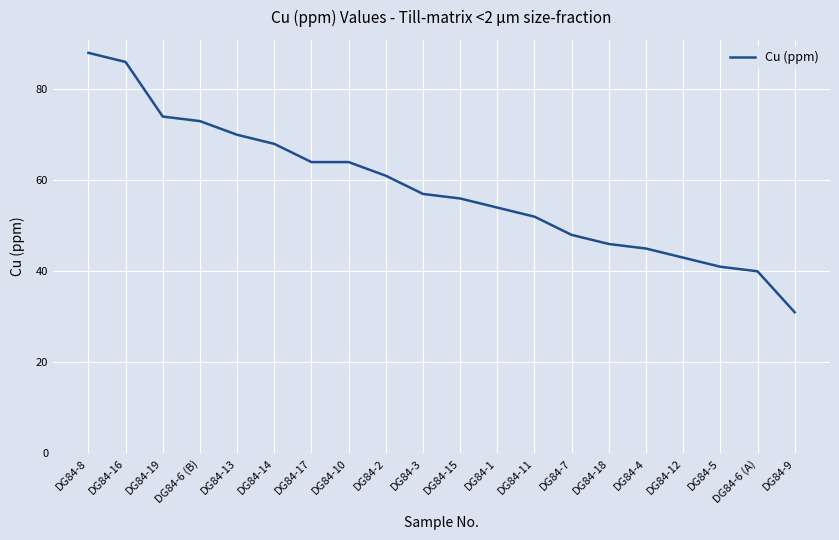

At which category does the chart reach its peak across all series?

DG84-8